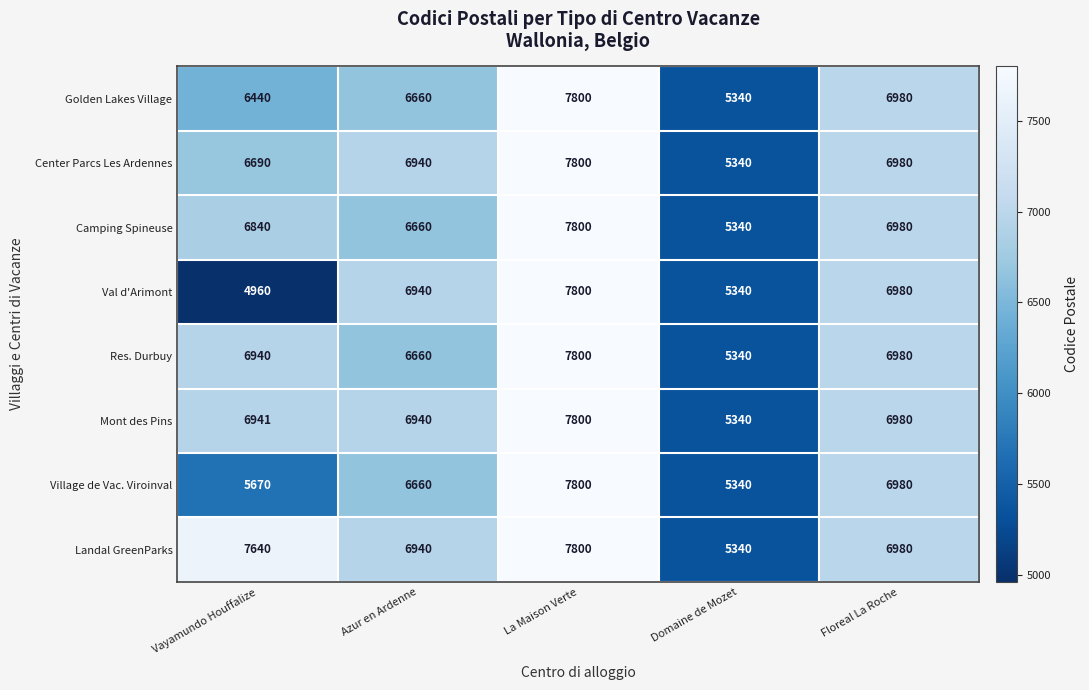

Is it true that Landal GreenParks equals 12556 at La Maison Verte?

False